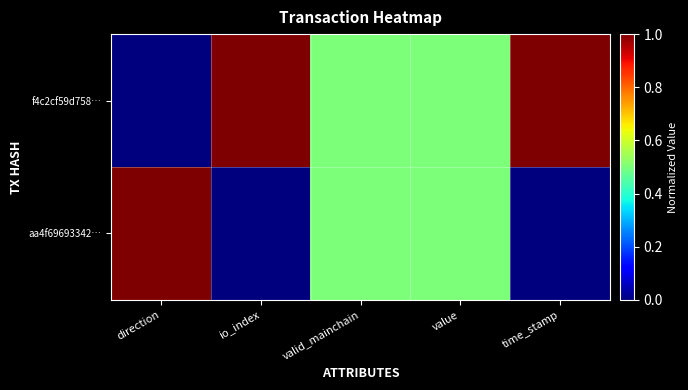

Which series has the widest spread of values?

f4c2cf59d758…